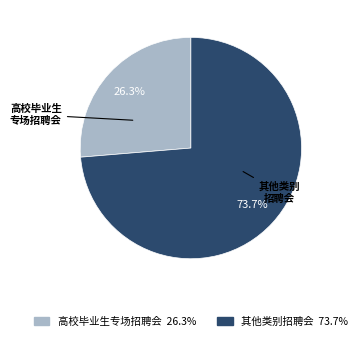

Which slice is the largest?

其他类别招聘会